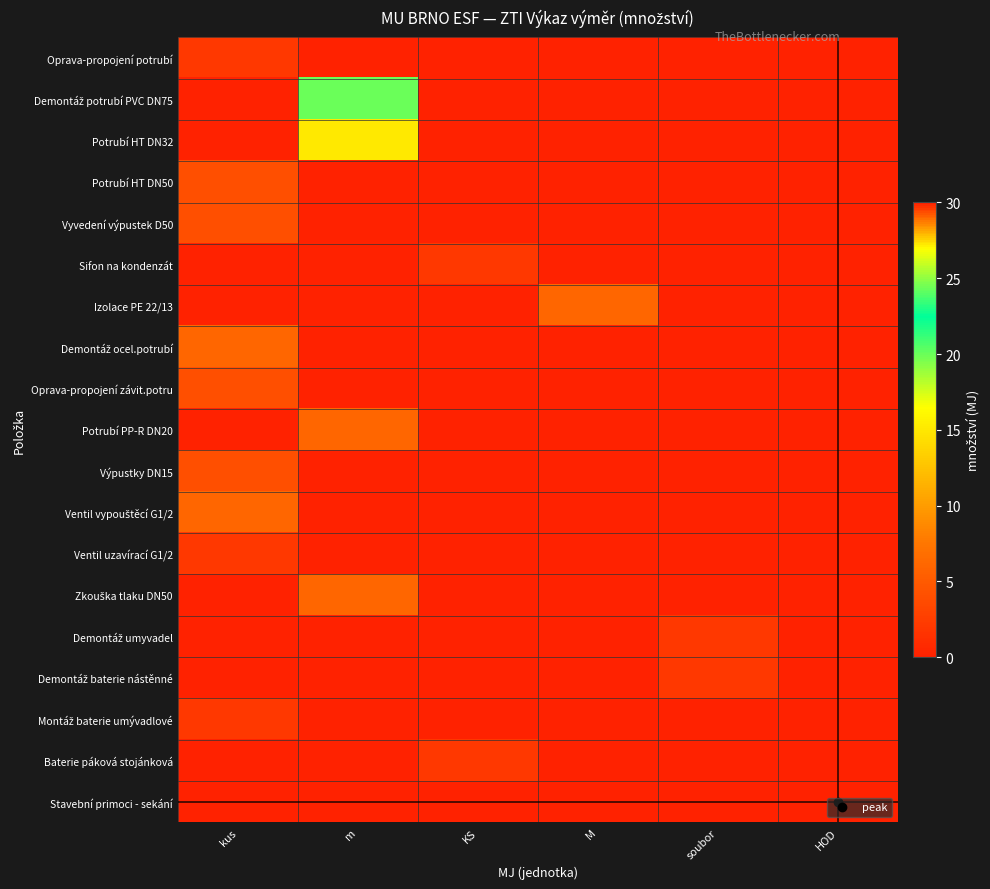

List the series in order of their peak value, lowest first.

Oprava-propojení potrubí, Sifon na kondenzát, Ventil uzavírací G1/2, Demontáž umyvadel, Demontáž baterie nástěnné, Montáž baterie umývadlové, Baterie páková stojánková, Potrubí HT DN50, Vyvedení výpustek D50, Oprava-propojení závit.potru, Výpustky DN15, Izolace PE 22/13, Demontáž ocel.potrubí, Potrubí PP-R DN20, Ventil vypouštěcí G1/2, Zkouška tlaku DN50, Potrubí HT DN32, Demontáž potrubí PVC DN75, Stavební primoci - sekání